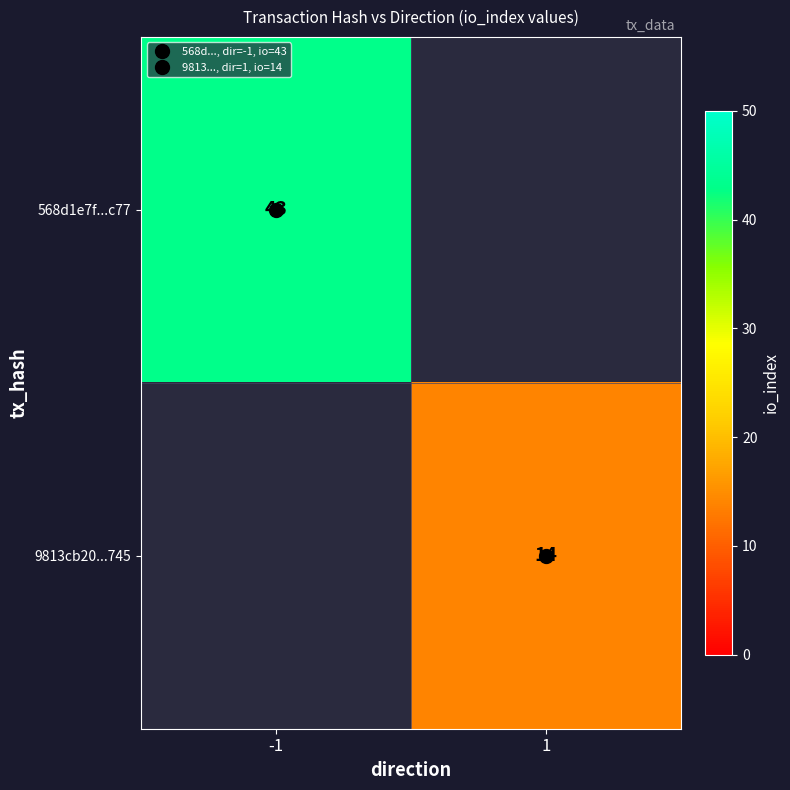

How many positive values does the 9813cb20...745 series have?

1